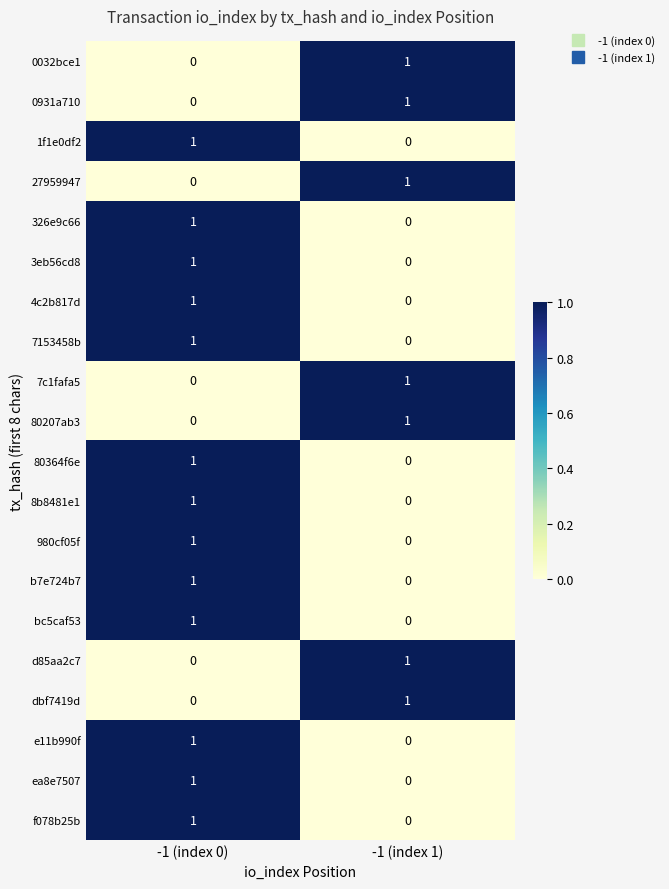

At how many categories does at least one series exceed 0?

2